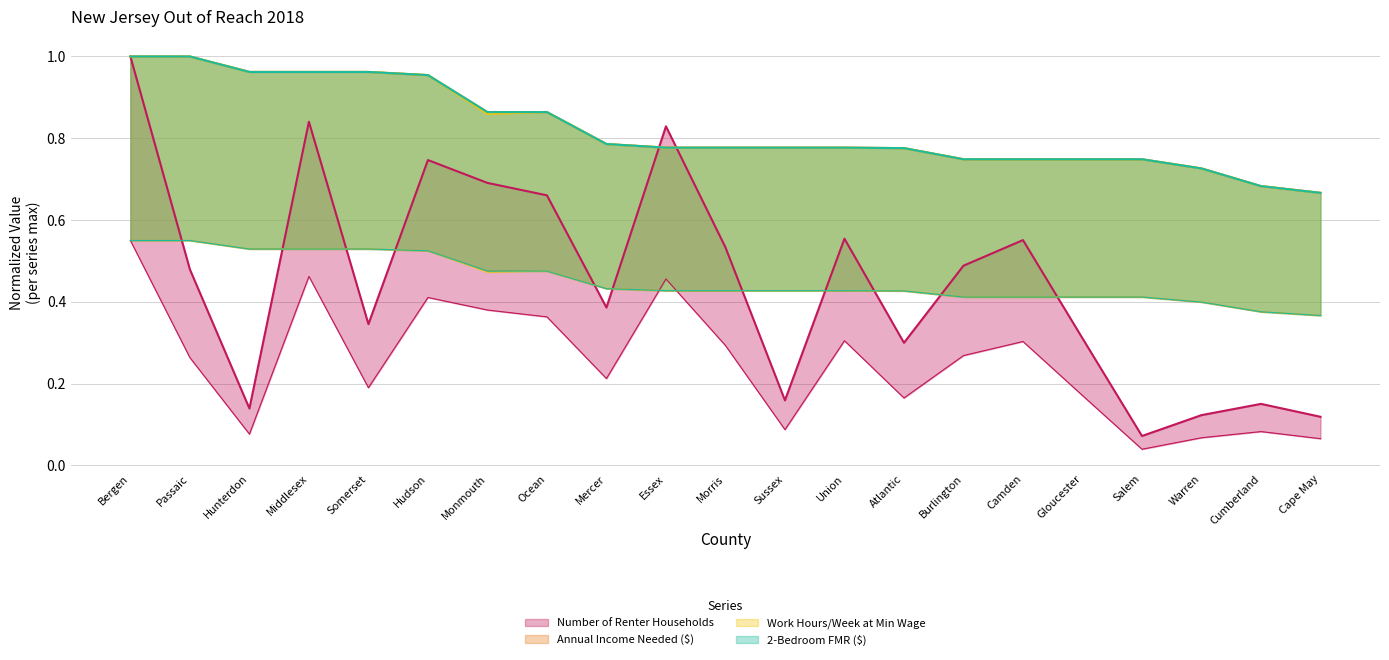

At Passaic, list the series in order from largest to smallest.

Work Hours/Week at Min Wage, 2-Bedroom FMR ($), Annual Income Needed ($), Number of Renter Households